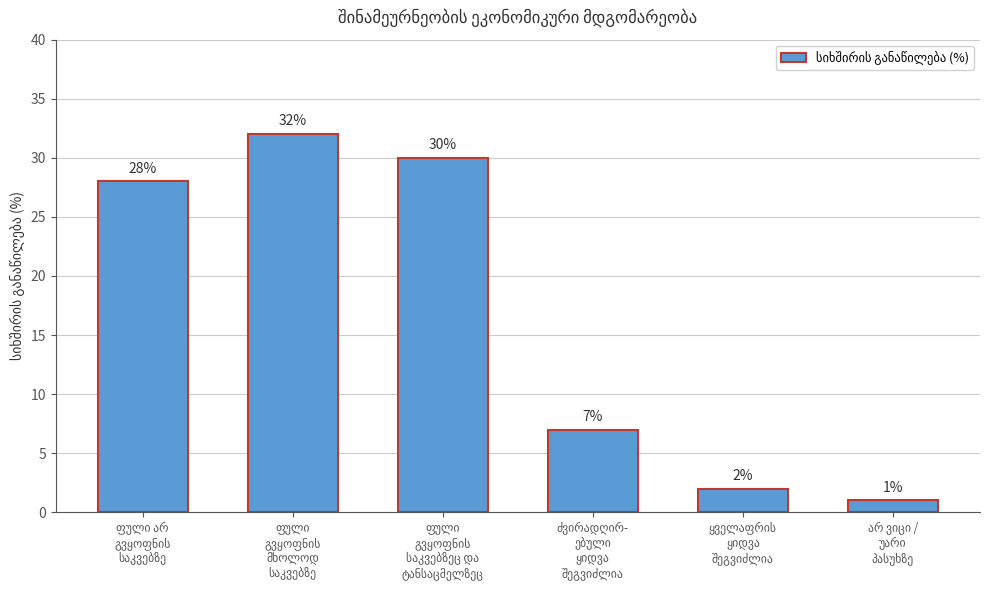

What is the difference between the second highest and second lowest values?

28